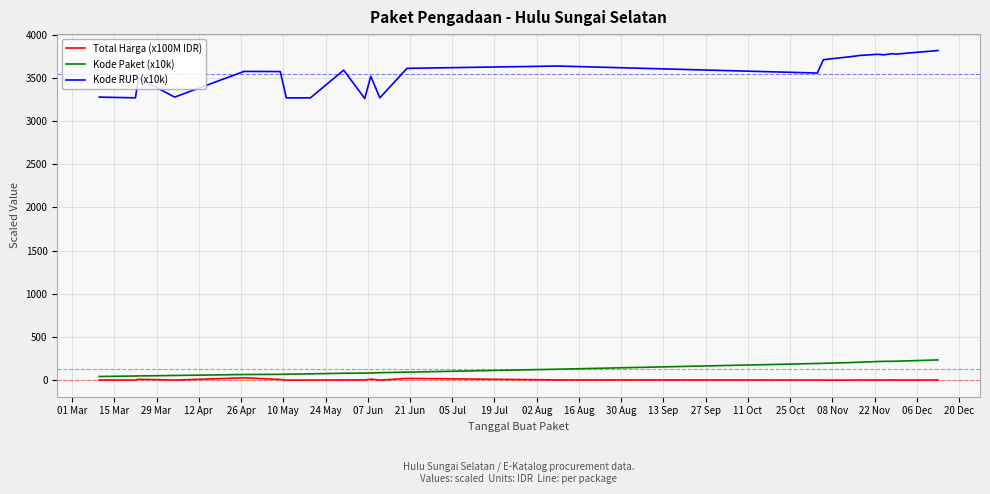

Which series has the largest range (max minus min)?

Kode RUP (x10k)